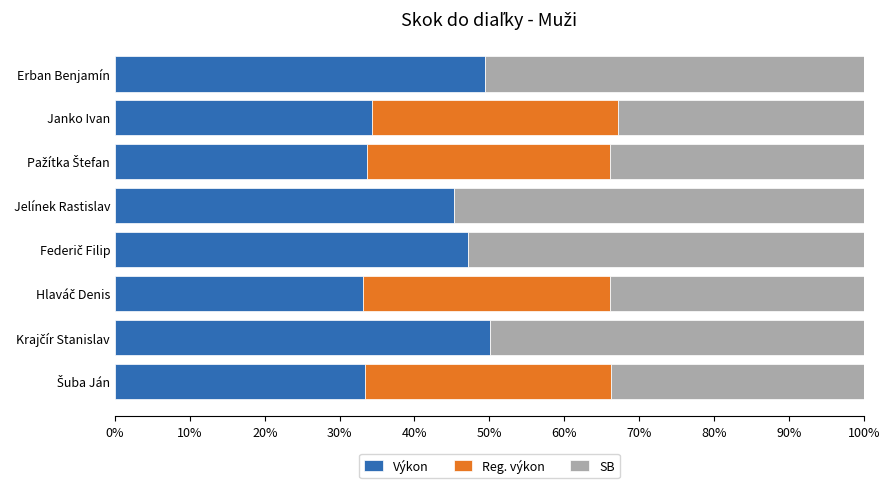

What is the highest value of the Výkon series?

50.1